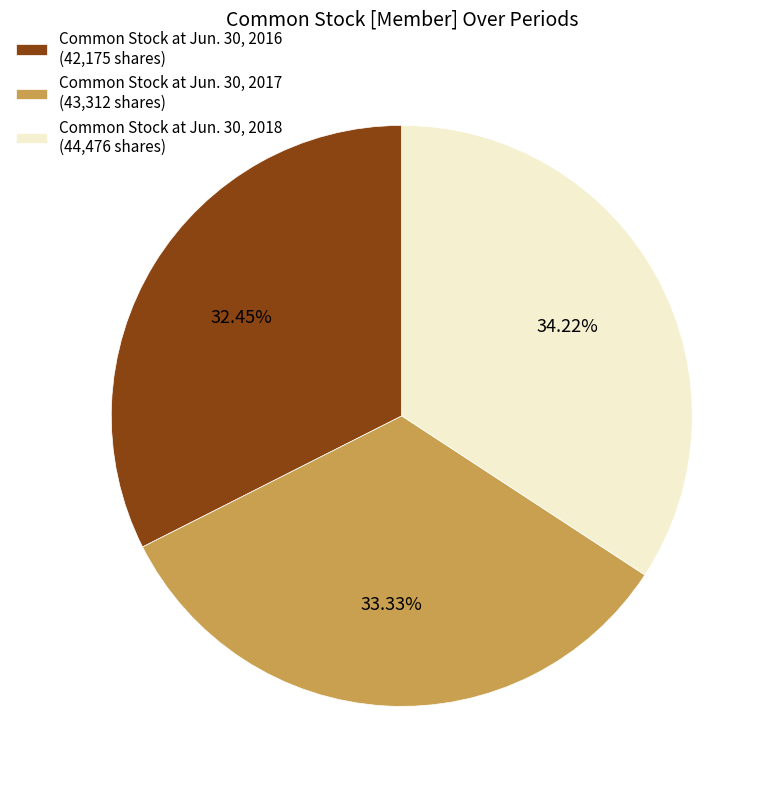

Is there a majority slice in this chart?

No